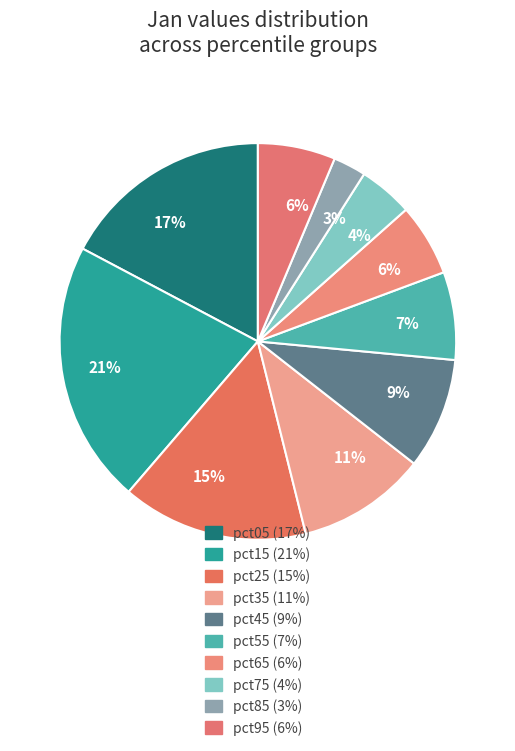

How much of the chart is everything except pct95?

93.7%